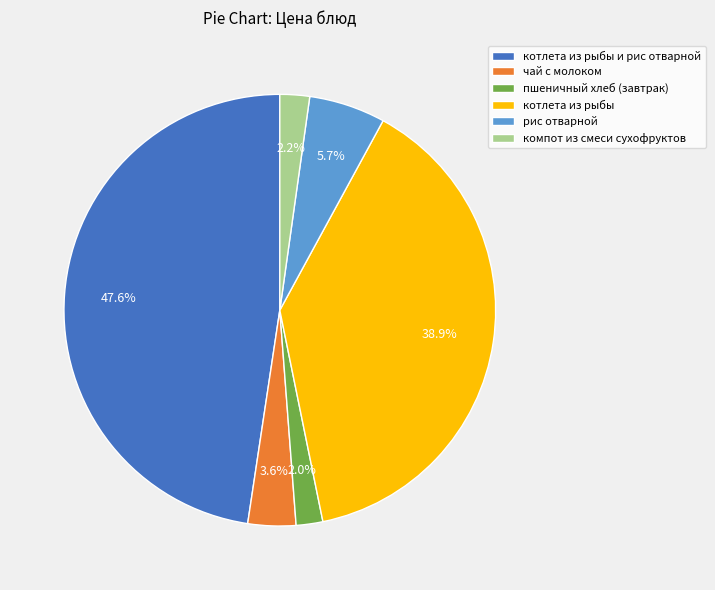

What percentage is the чай с молоком slice, to the nearest percent?

4%